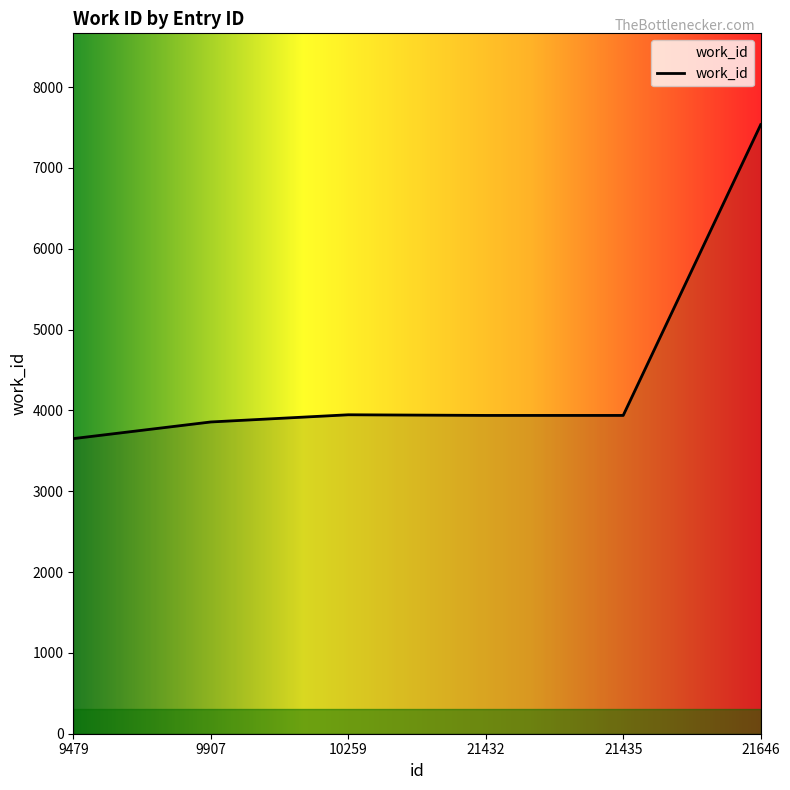

What is the maximum value shown in the chart?

7535